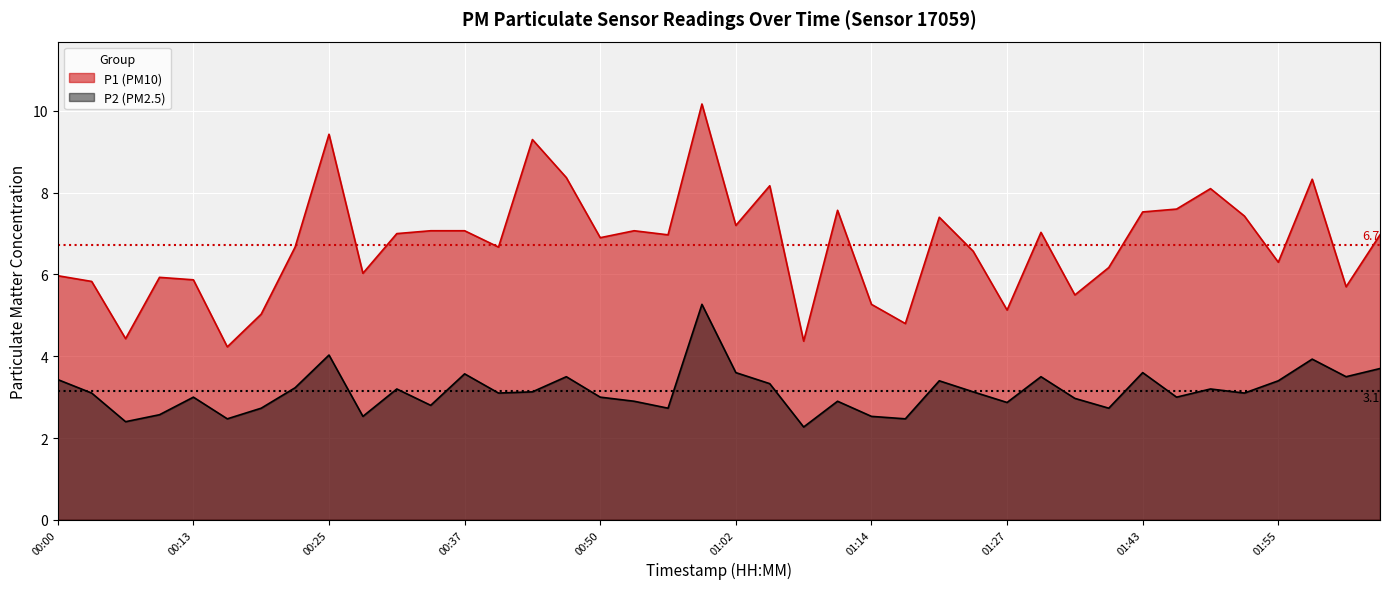

Where does the P2 series first go above 3?

00:00